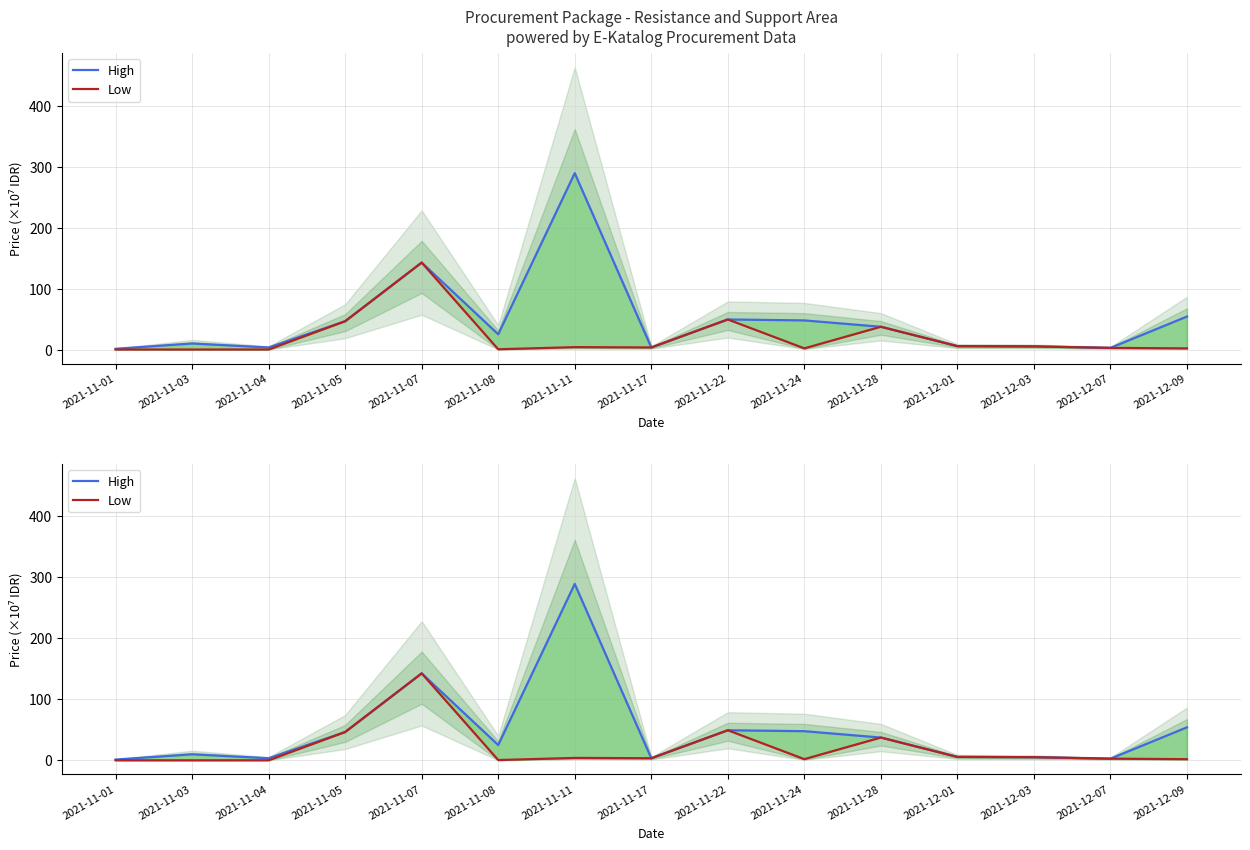

Reading left to right, list all the values displayed in this chart.

High: 1.2	9.9	3.4	46.4	142.6	25.0	289.2	3.4	49.3	47.8	37.3	5.6	5.2	2.7	54.1
Low: 0.0	0.0	0.1	46.4	142.6	0.4	3.9	3.4	49.3	1.9	37.3	5.6	5.2	2.7	1.9